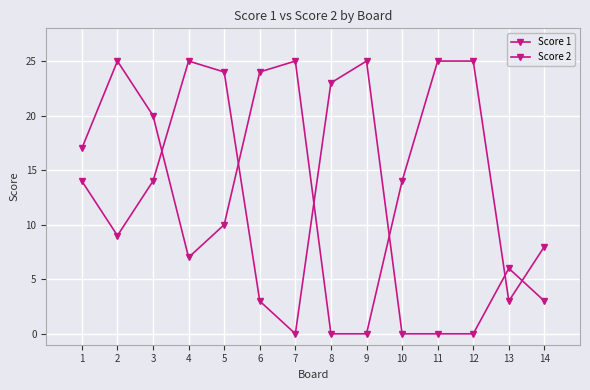

How many lines are shown in the chart?

2